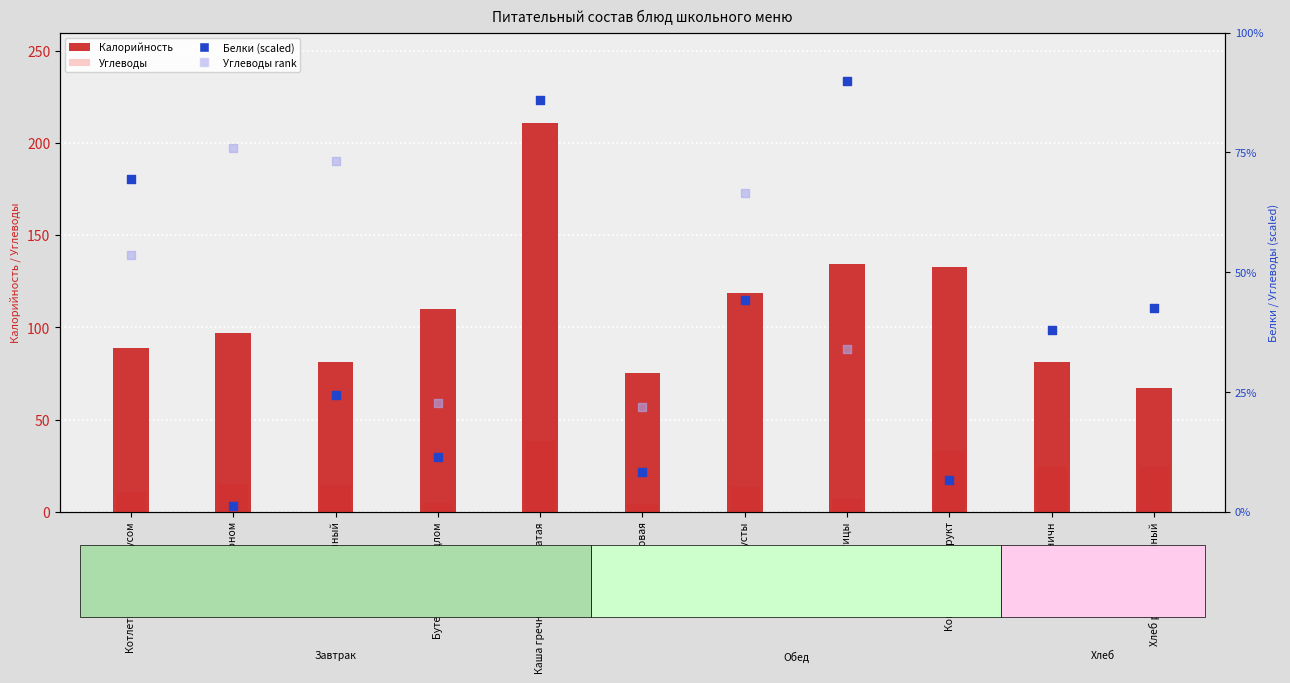

Which series reaches the maximum Y coordinate?

Калорийность